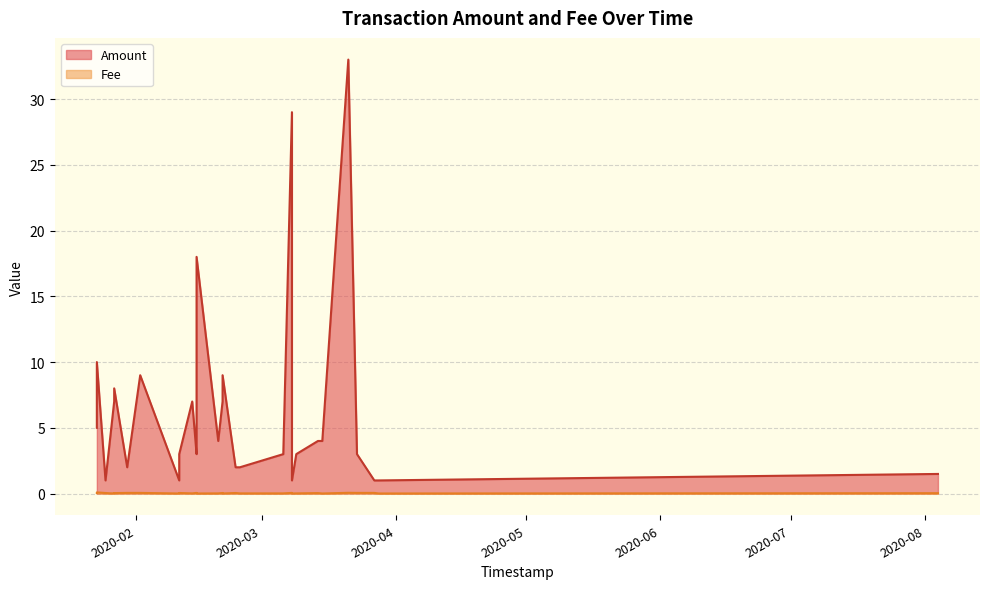

True or false: Amount has a value of 18.0 at 2020-02-15.

True